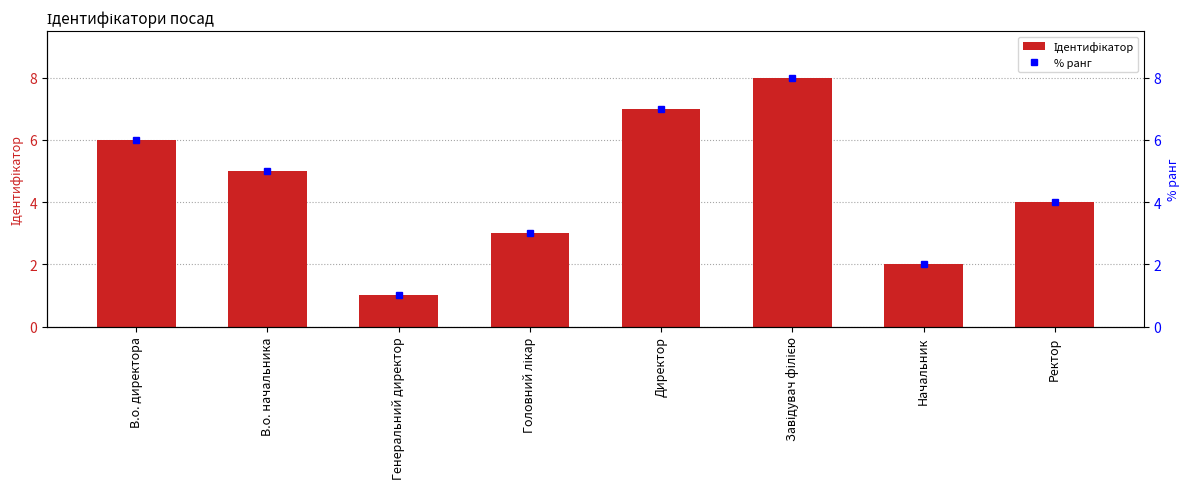

How many bars are there in total?

8